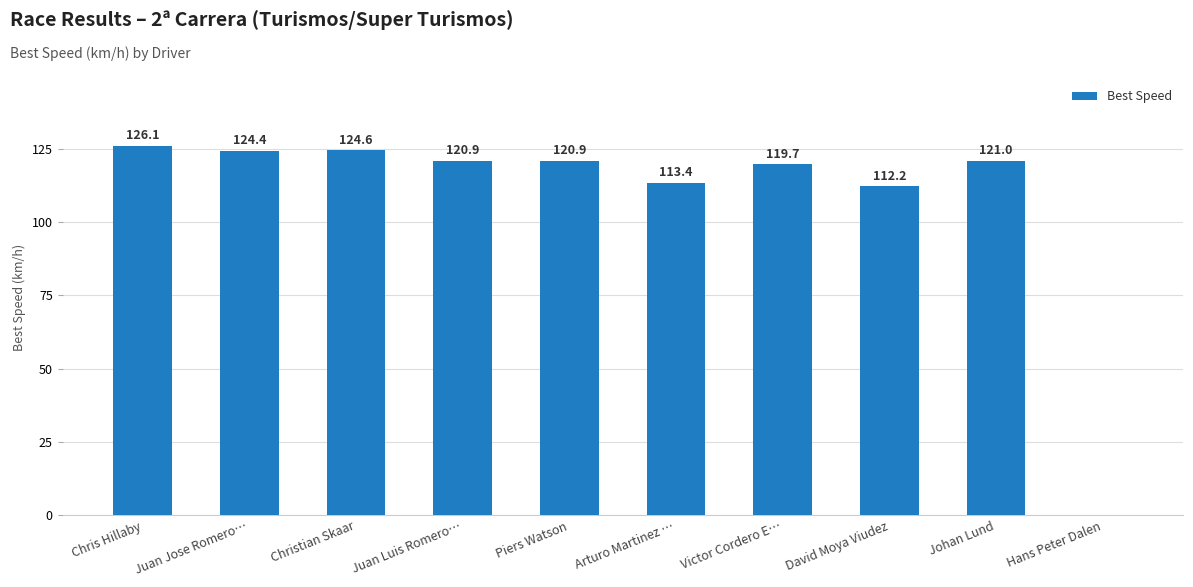

What is the maximum value shown in the chart?

126.1